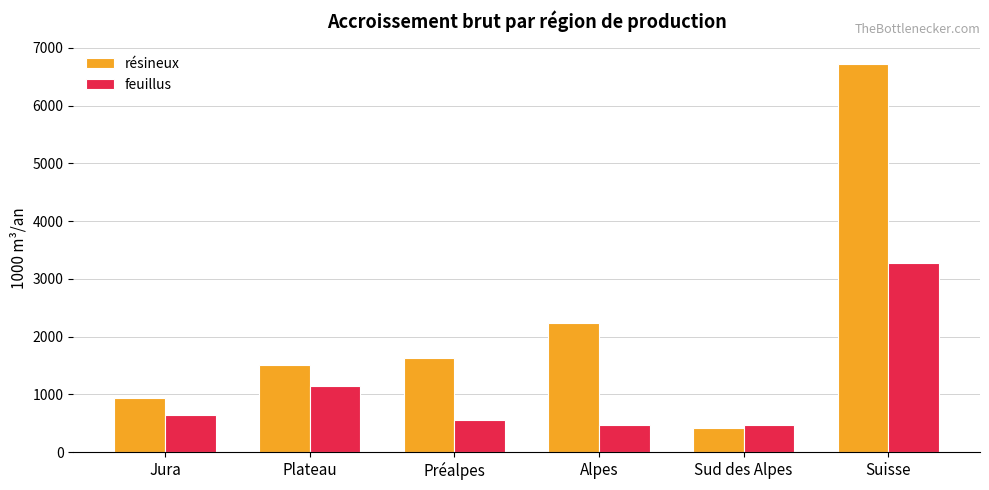

The feuillus series shows 465 at Alpes. True or false?

True